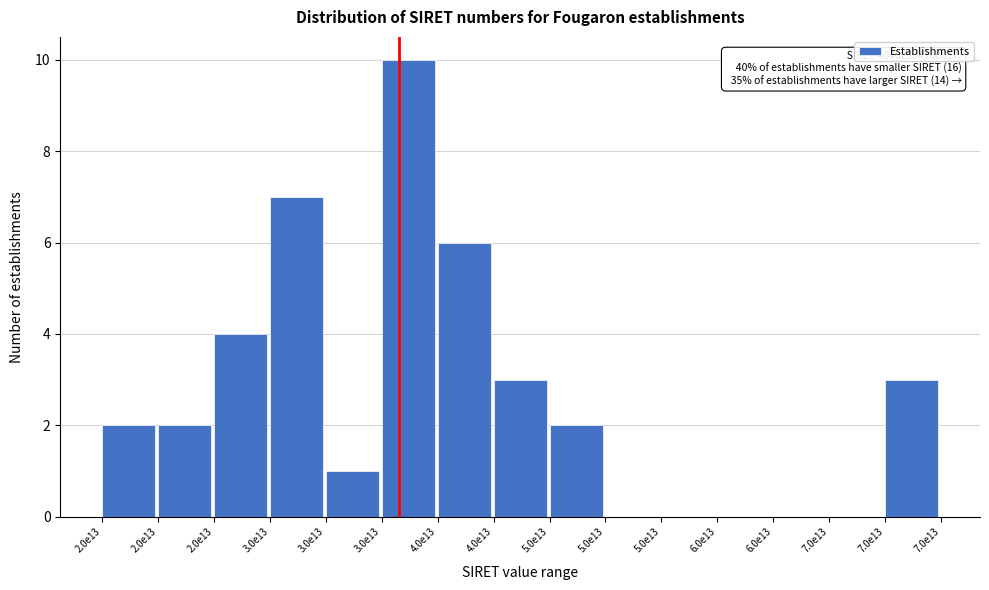

Are the bars horizontal?

No